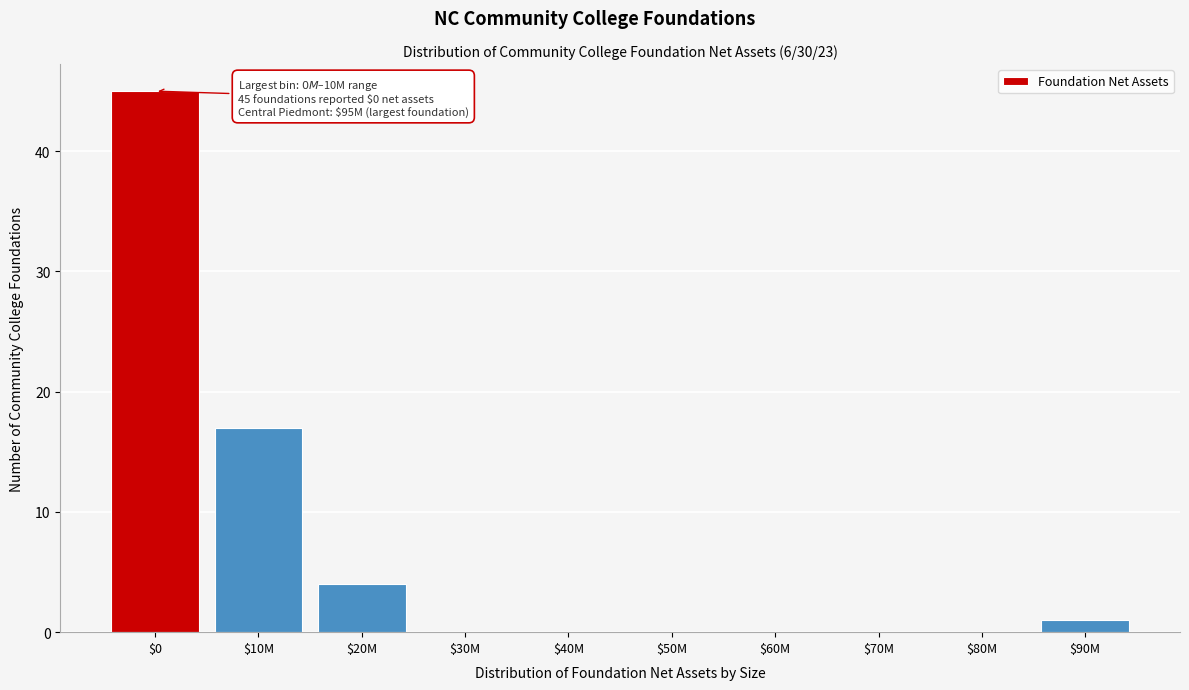

What is the maximum value shown in the chart?

45